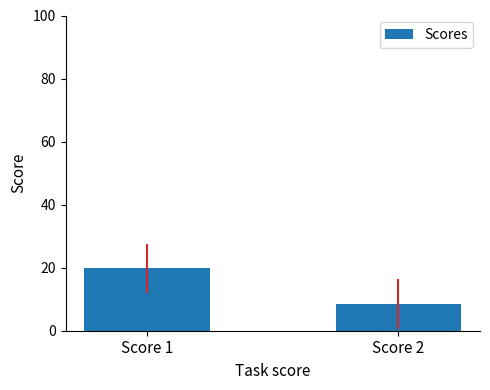

Rank the categories by value from highest to lowest.

Score 1, Score 2